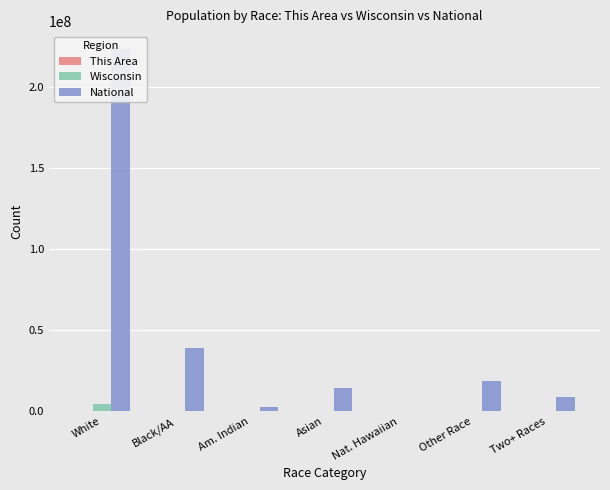

What are all the series names shown in the legend?

This Area, Wisconsin, National